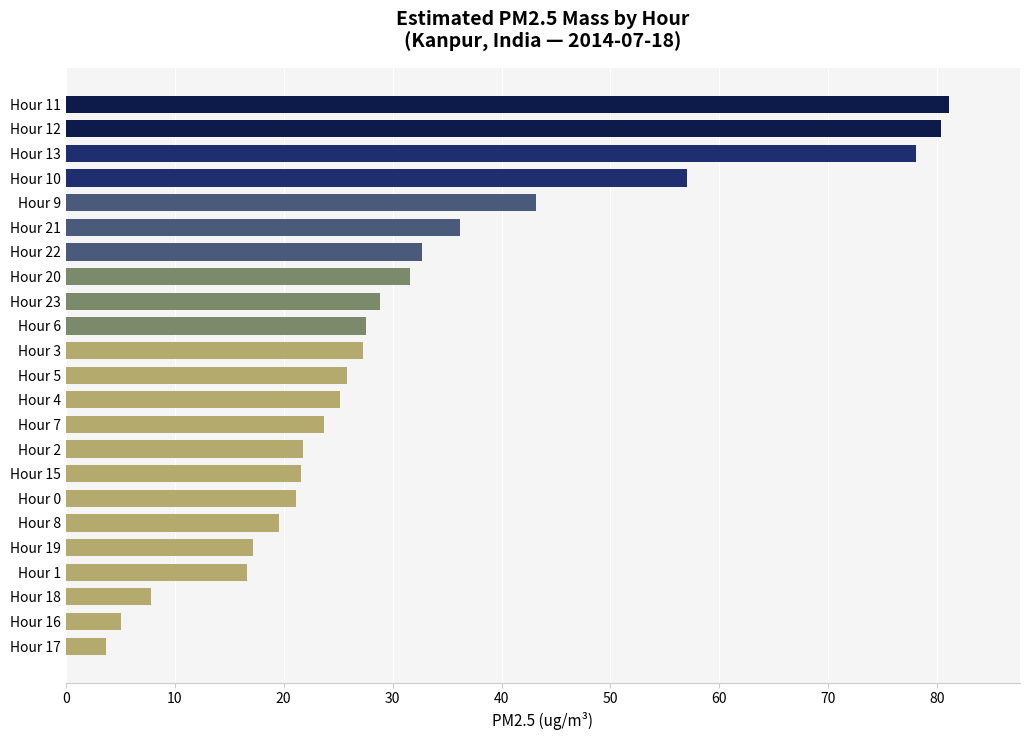

What is the maximum value shown in the chart?

81.1